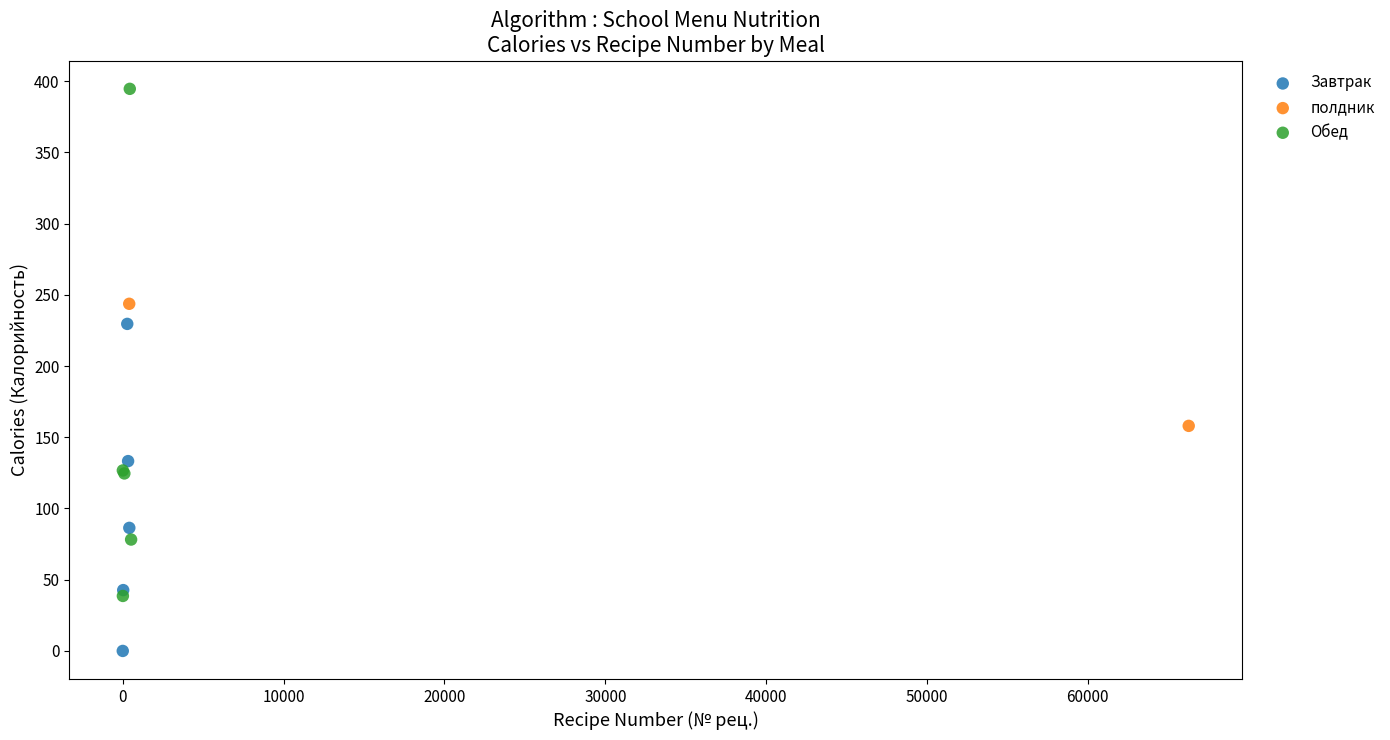

Which series contains the lowest Y value?

Завтрак